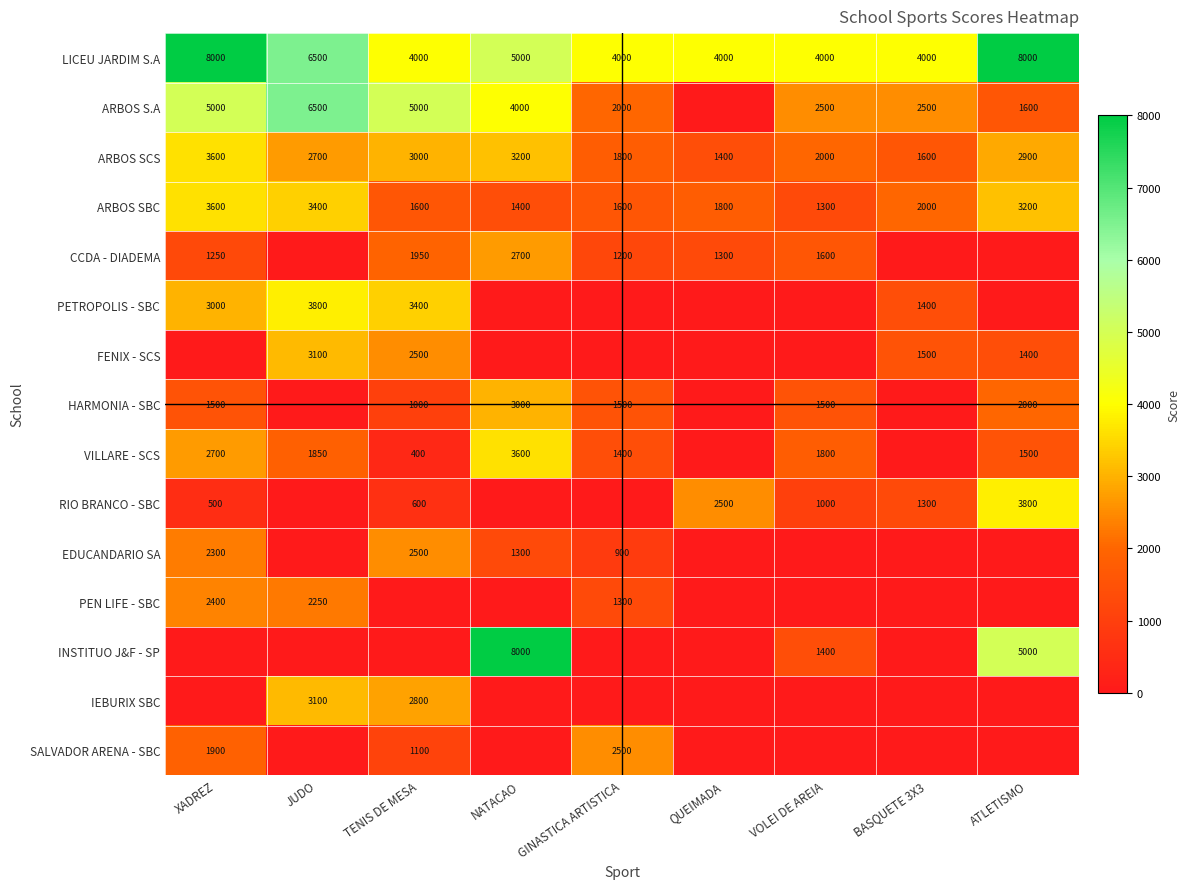

At which category is the sum across all series the highest?

XADREZ